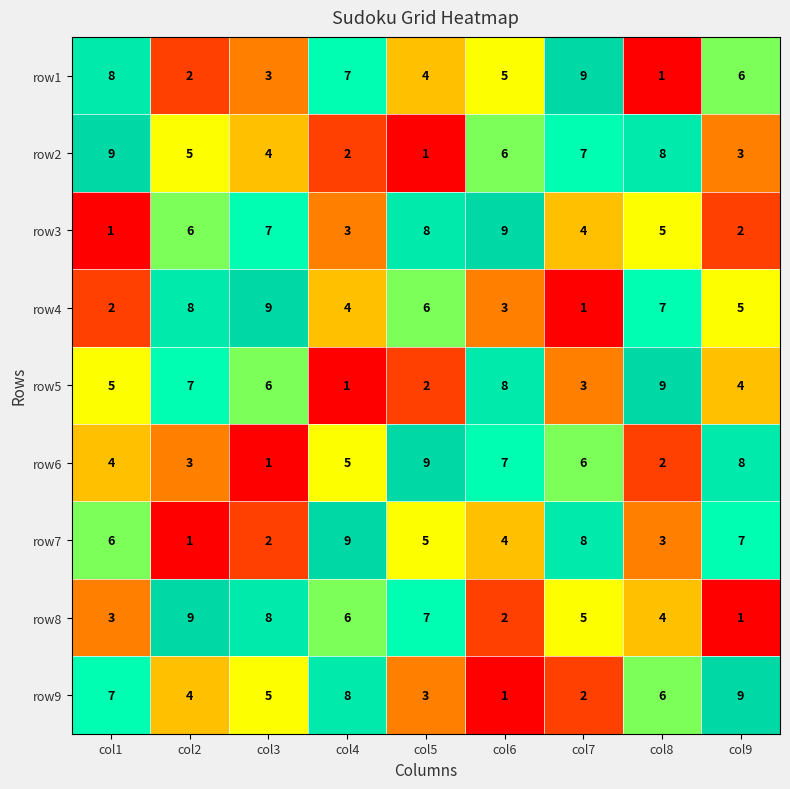

What is the spread (max minus min) of values at col1?

8